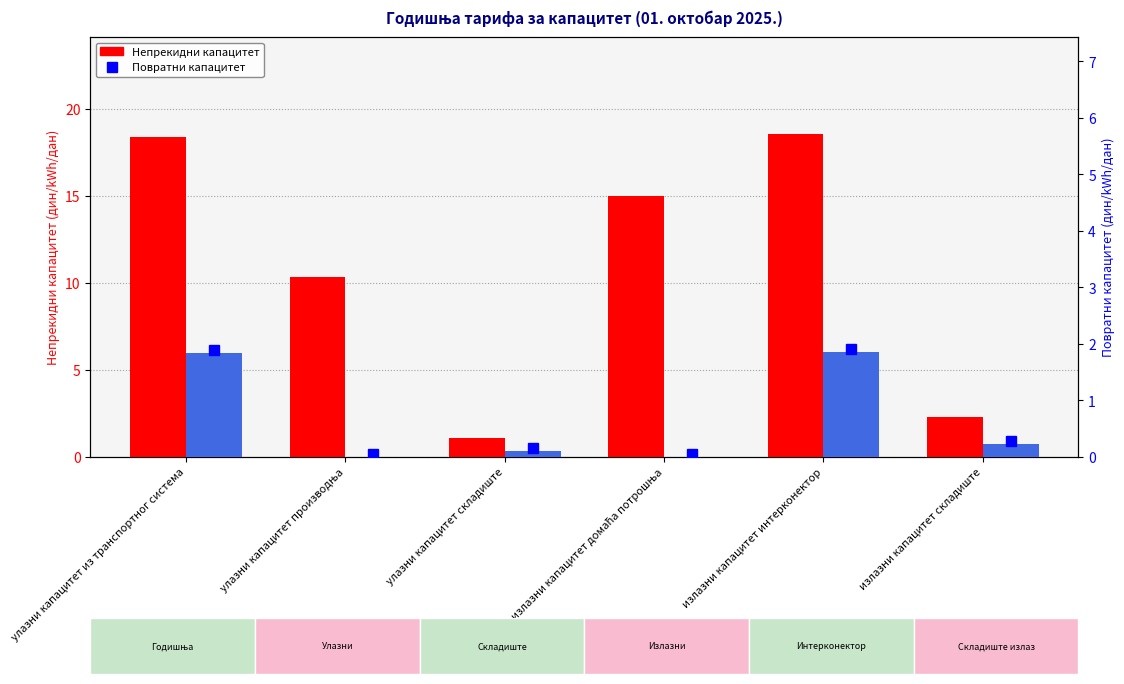

What position from the left is улазни капацитет складиште?

3